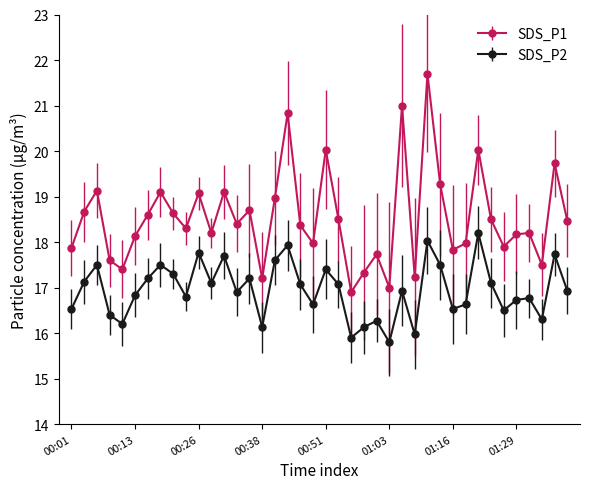

What is the difference between the second highest and minimum values in the SDS_P1 series?

4.1